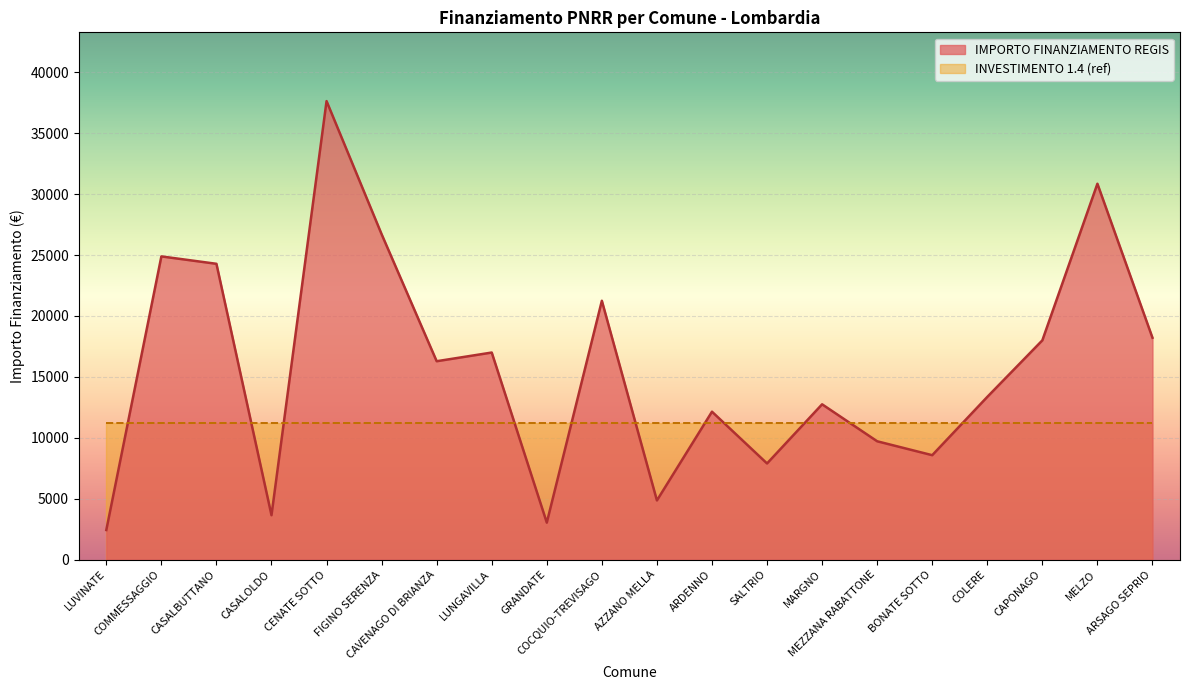

At which category does the data reach its first local valley?

CASALOLDO